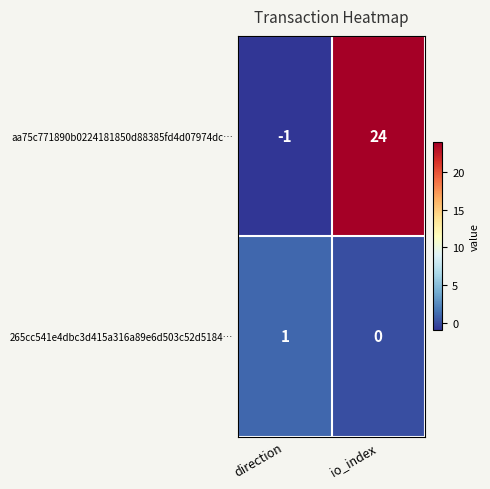

Reading right to left, what are all the values shown in this chart?

aa75c771890b0224181850d88385fd4d07974dc…: io_index=24	direction=-1
265cc541e4dbc3d415a316a89e6d503c52d5184…: io_index=0	direction=1